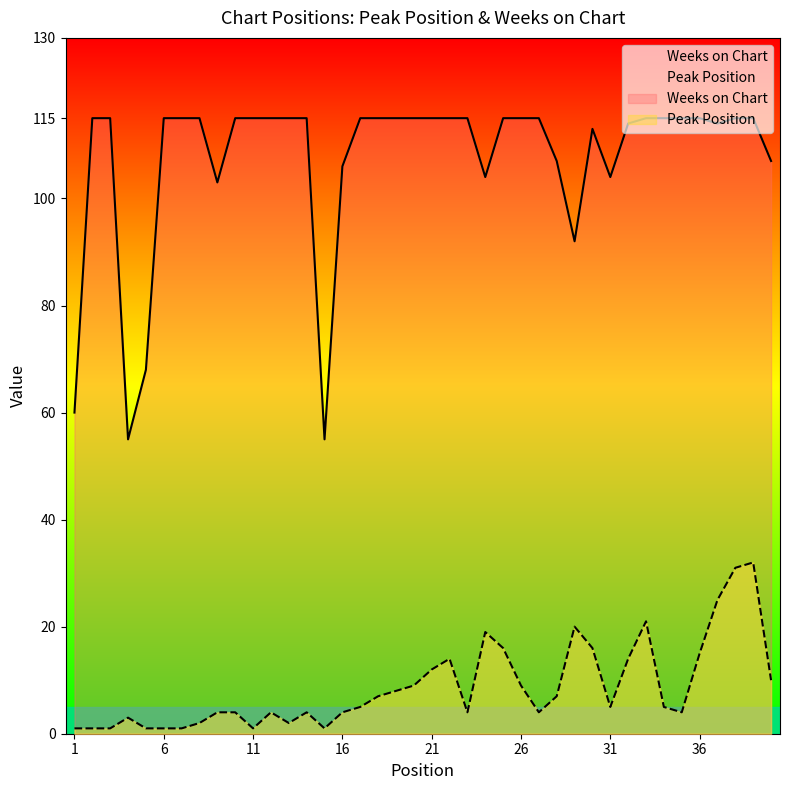

How many lines are shown in the chart?

2